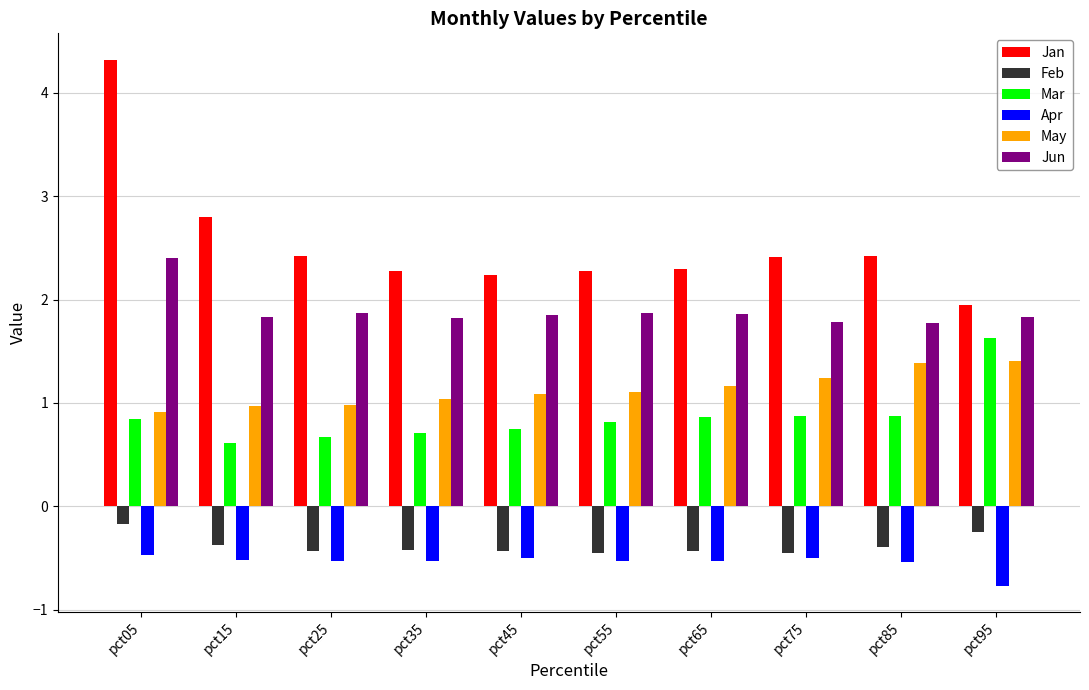

The Jun series shows 2.7 at pct95. True or false?

False